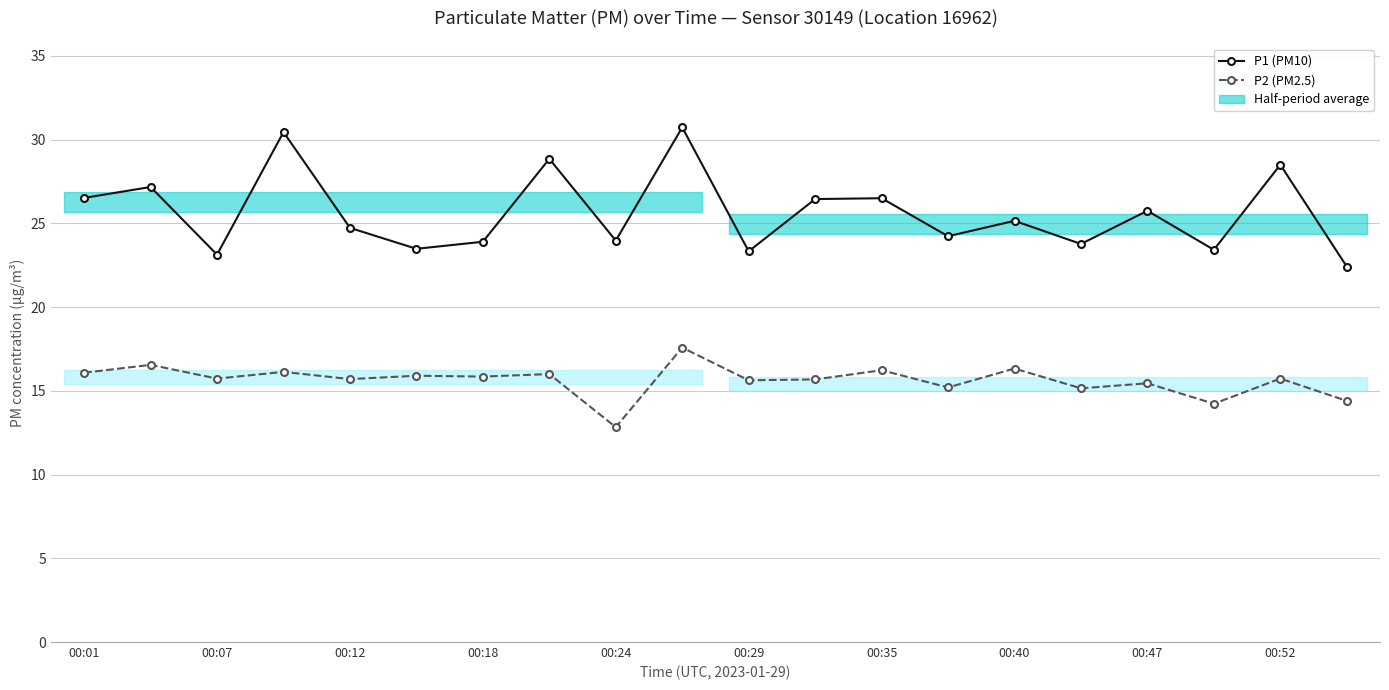

Is the value of P1 (PM10) at 00:52 greater than the value of P2 (PM2.5) at 00:24?

Yes